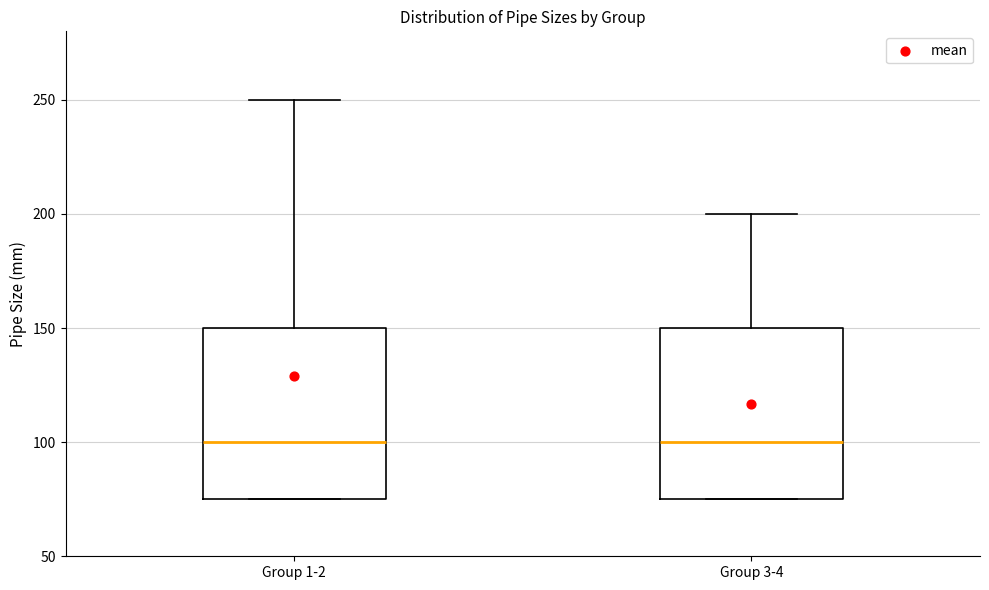

Where is the upper edge of the box for Group 3-4 on the y-axis? The values are not printed on the chart, so give them approximately, as read against the axis.

150